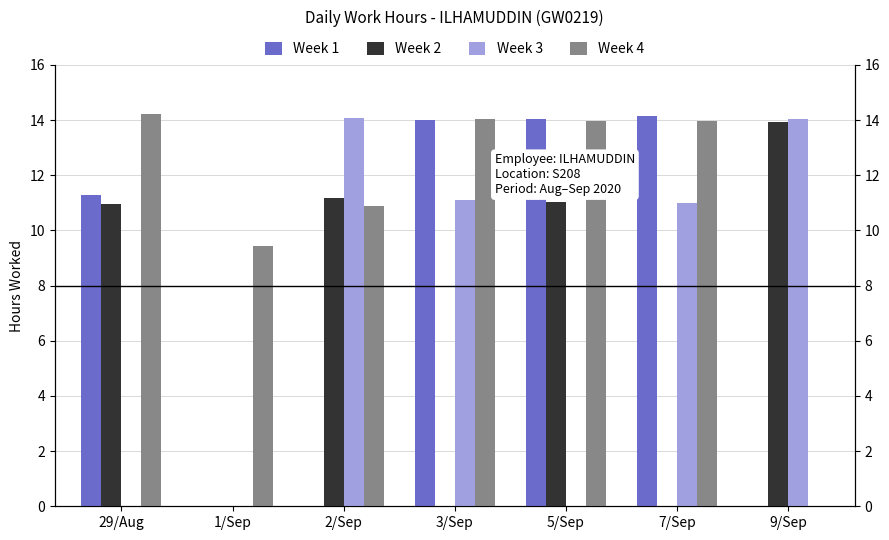

What is the label of the 7th bar from the right?

29/Aug